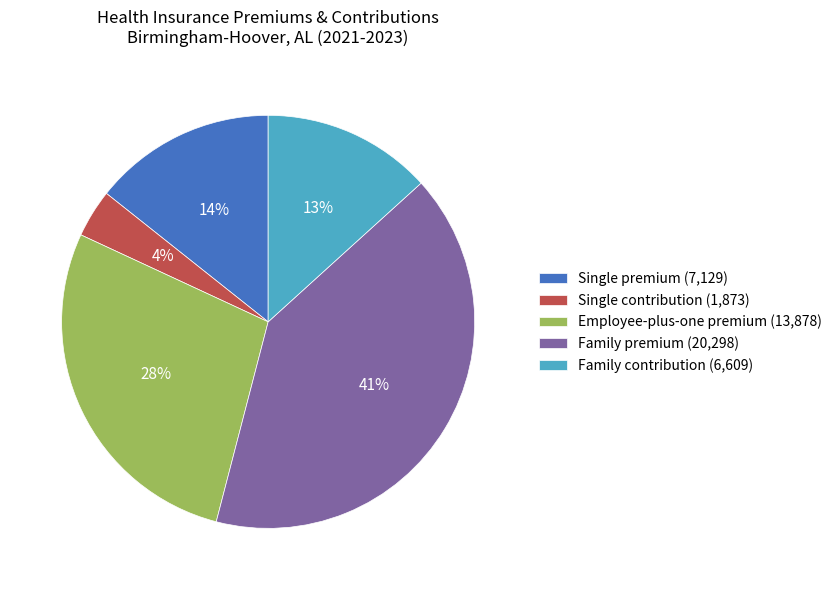

Do Single premium (7,129) and Family premium (20,298) together represent more than half of the pie?

Yes